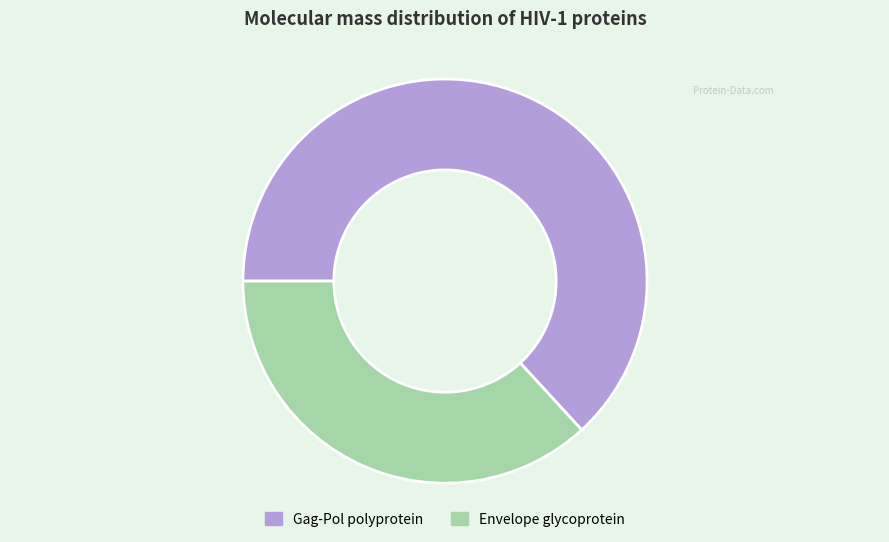

Between Envelope glycoprotein and Gag-Pol polyprotein, which is larger?

Gag-Pol polyprotein